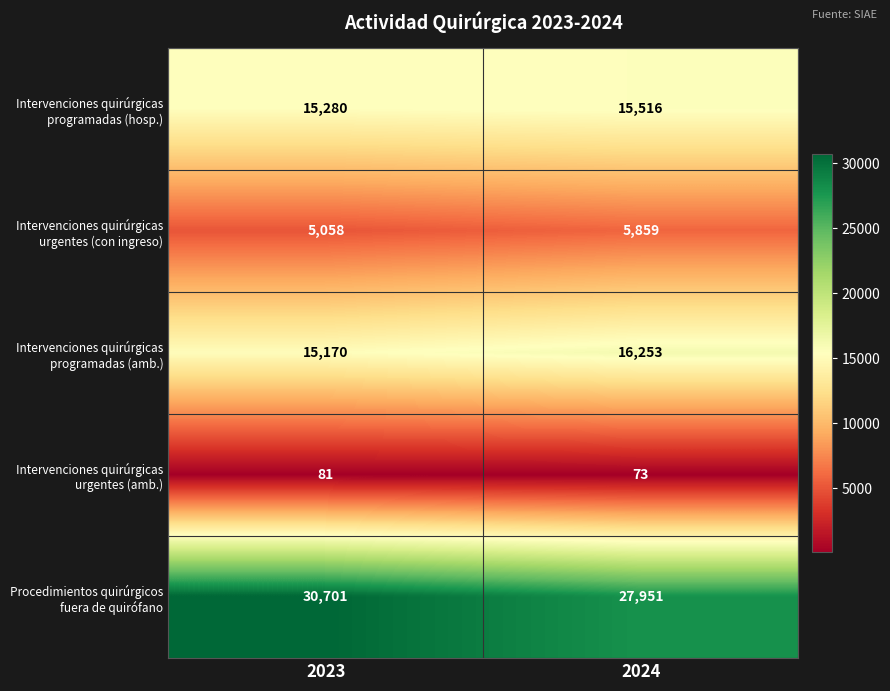

What is the spread (max minus min) of values at 2023?

30620